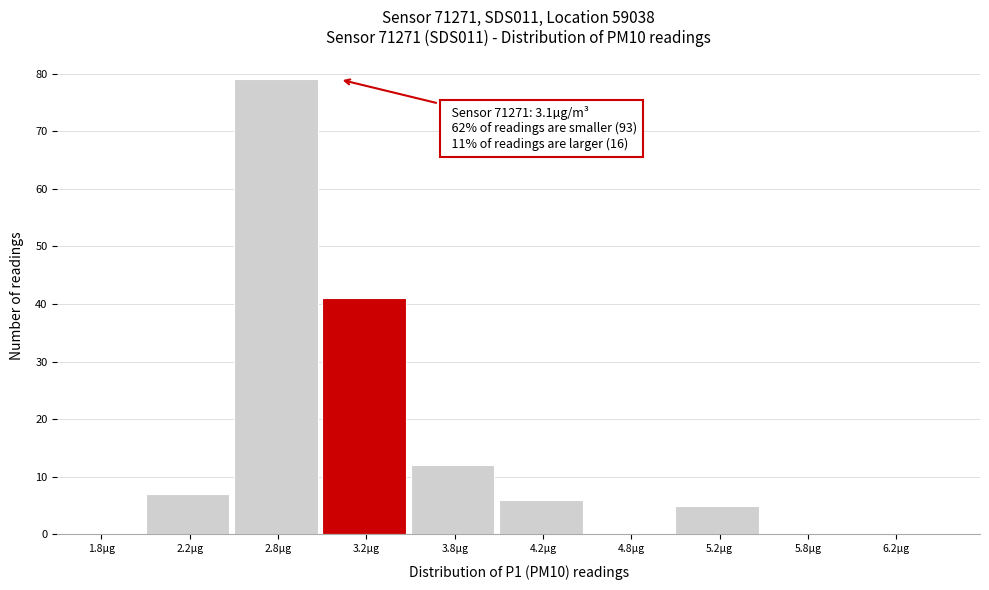

Which range on the x-axis has the tallest bar?

2.5 to 3.0